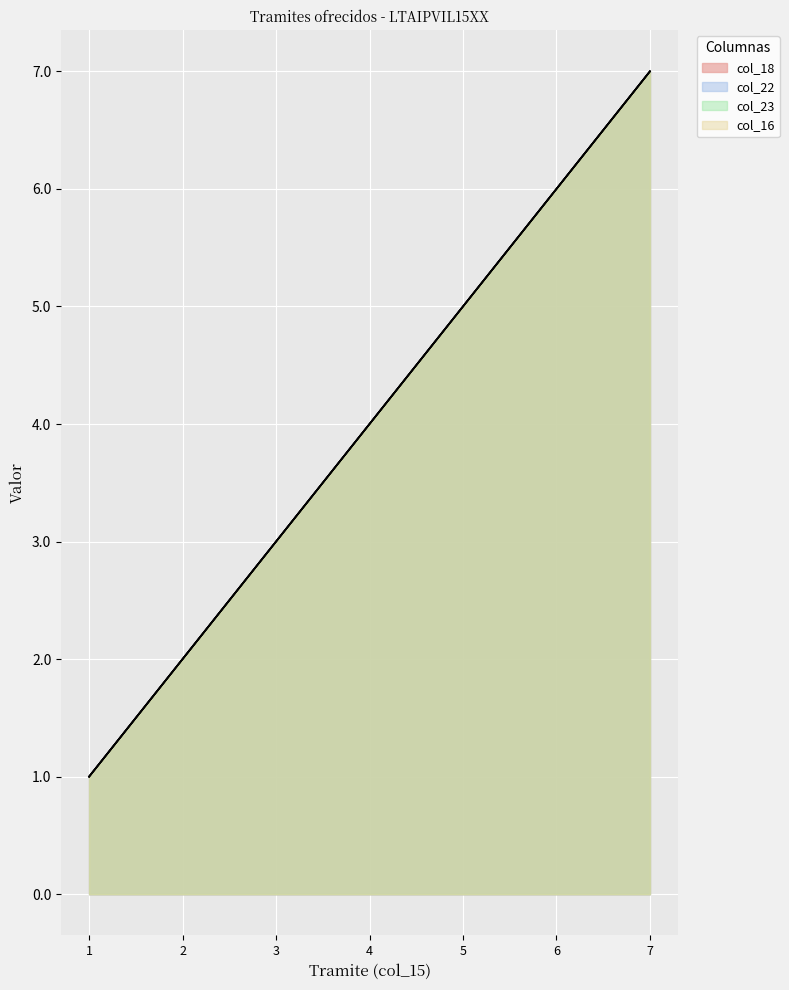

Reading right to left, transcribe all the data shown in this chart.

col_18: 7=7	6=6	5=5	4=4	3=3	2=2	1=1
col_22: 7=7	6=6	5=5	4=4	3=3	2=2	1=1
col_23: 7=7	6=6	5=5	4=4	3=3	2=2	1=1
col_16: 7=7	6=6	5=5	4=4	3=3	2=2	1=1